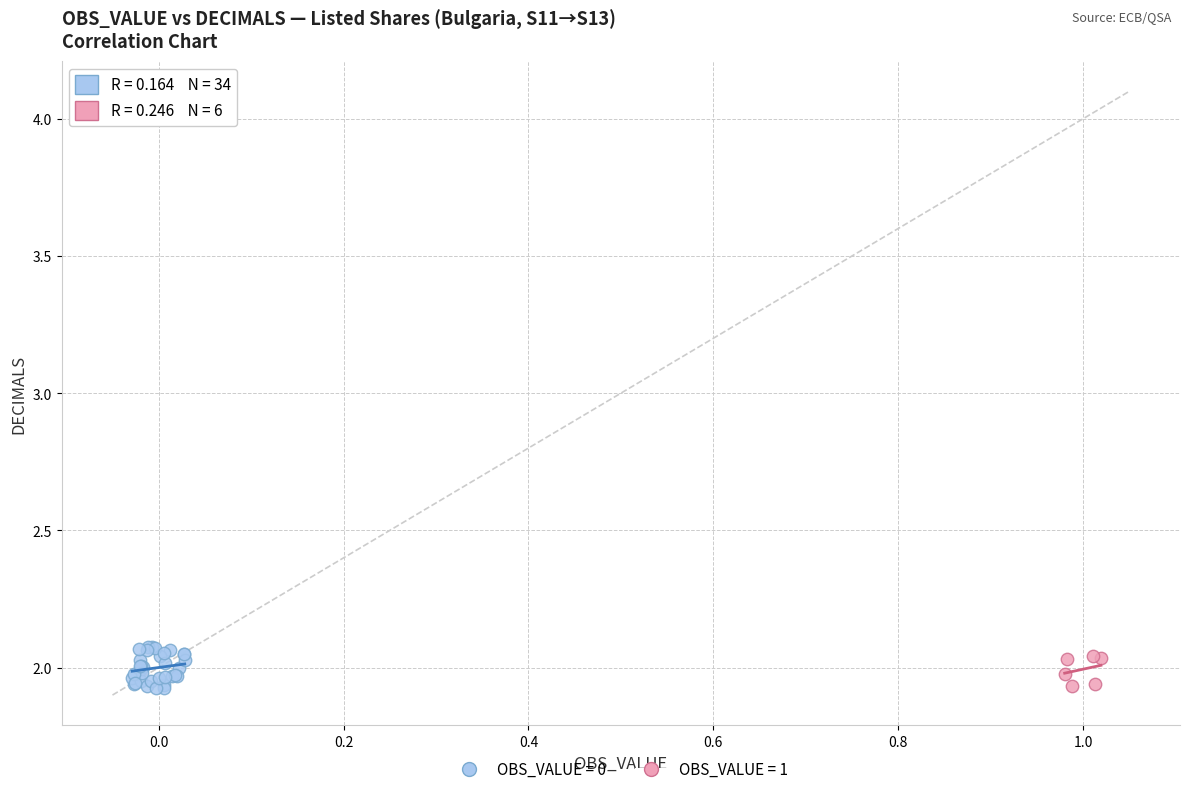

Which series has the widest spread of Y values?

OBS_VALUE = 0